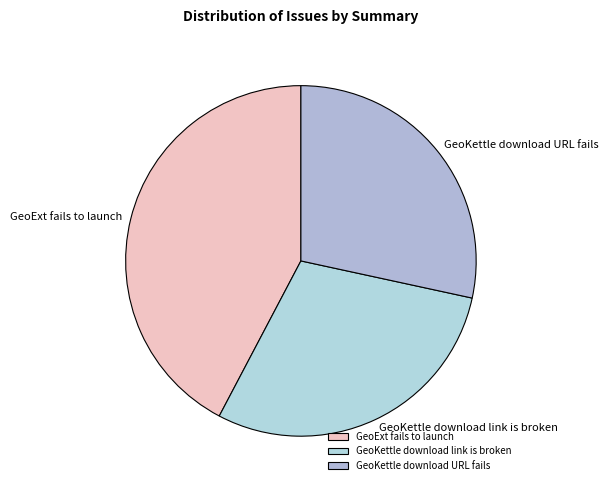

True or false: GeoKettle download link is broken accounts for 29% of the total.

True